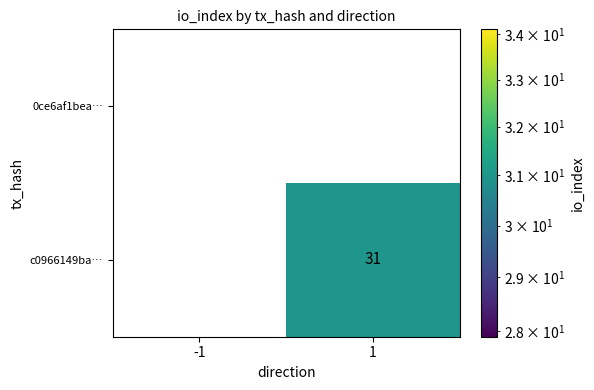

What is the difference between the c0966149ba… values at -1 and 1?

31